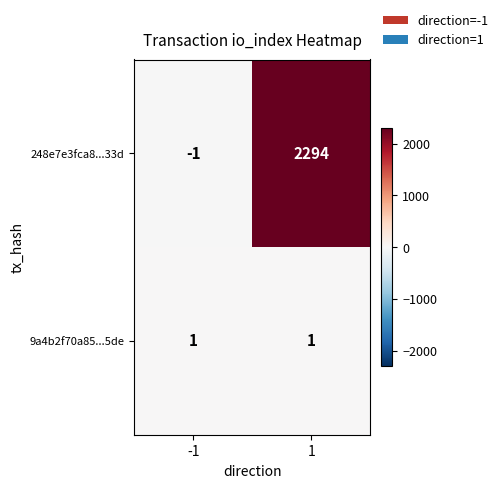

Which series has the largest total across all categories?

248e7e3fca8...33d